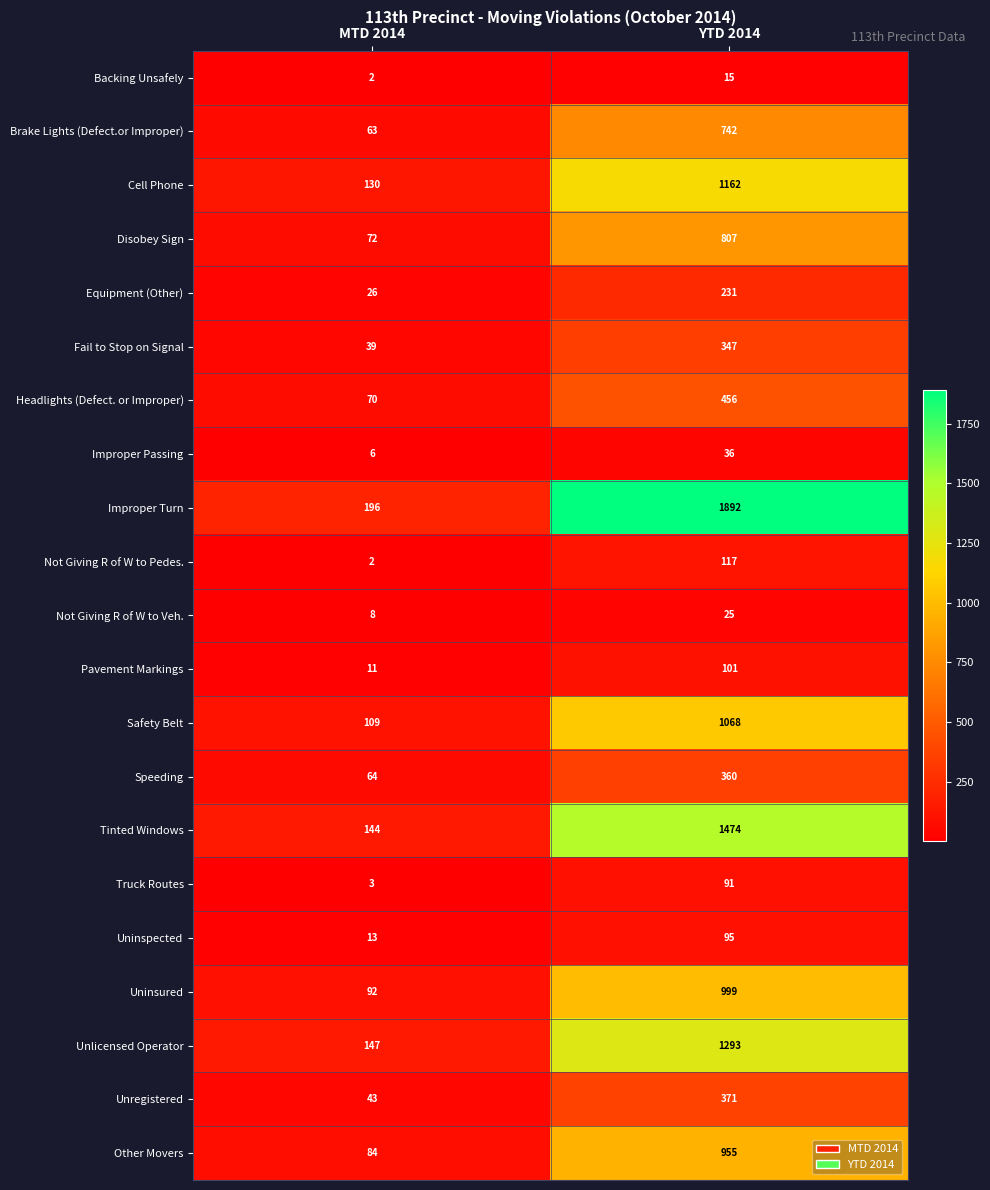

Which label corresponds to the smallest value in the chart?

MTD 2014